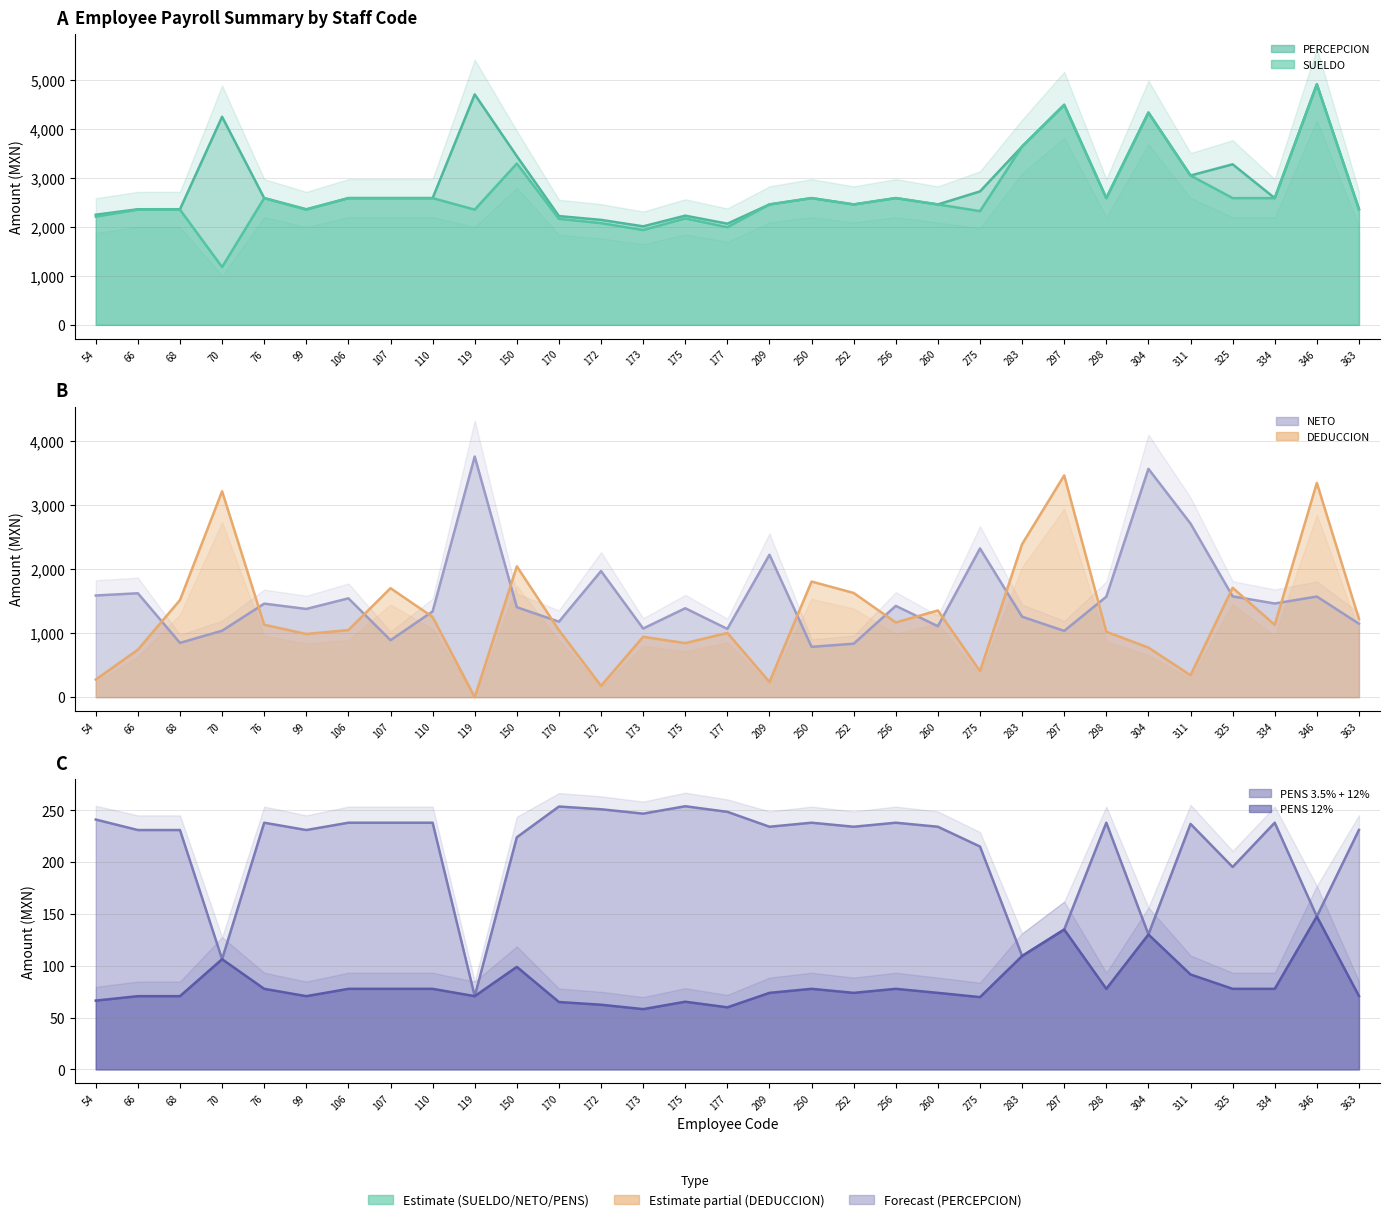

Is the value of NETO (col_43) at 252 greater than the value of PERCEPCION (col_25) at 110?

No